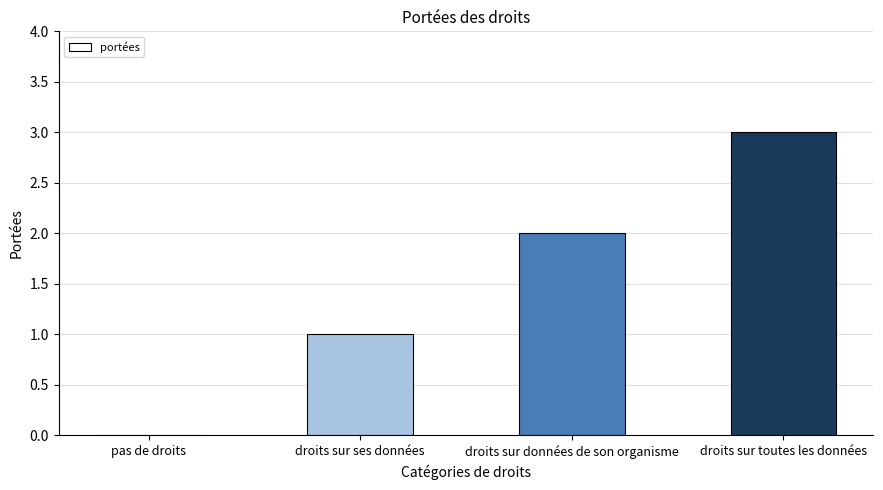

What is the ratio of the value at droits sur données de son organisme to the value at droits sur ses données?

2.0